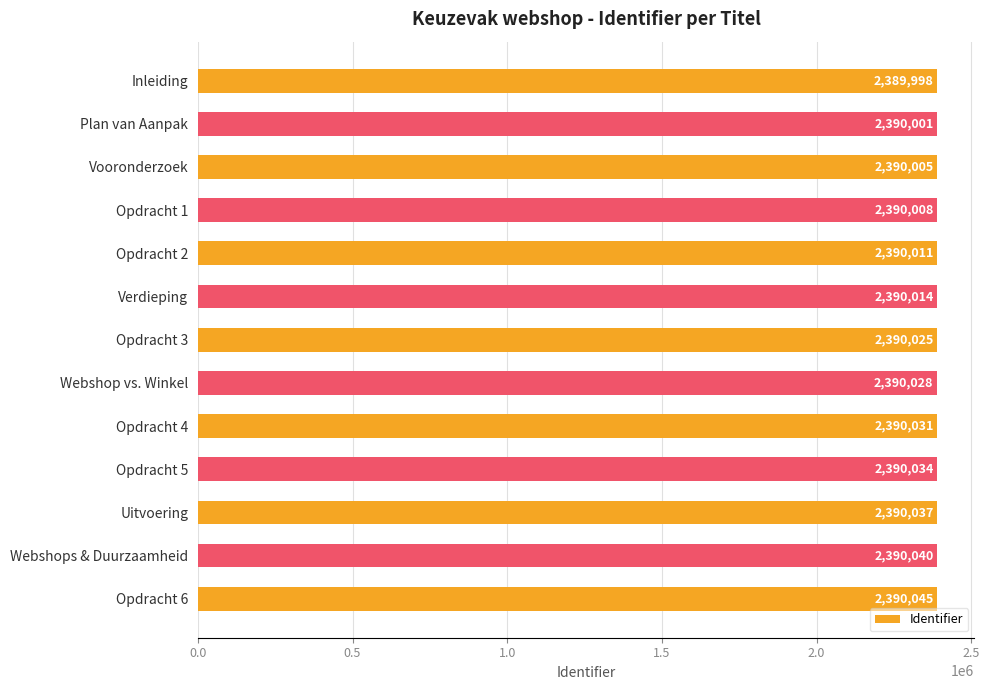

Reading top to bottom, list all the values displayed in this chart.

2389998	2390001	2390005	2390008	2390011	2390014	2390025	2390028	2390031	2390034	2390037	2390040	2390045